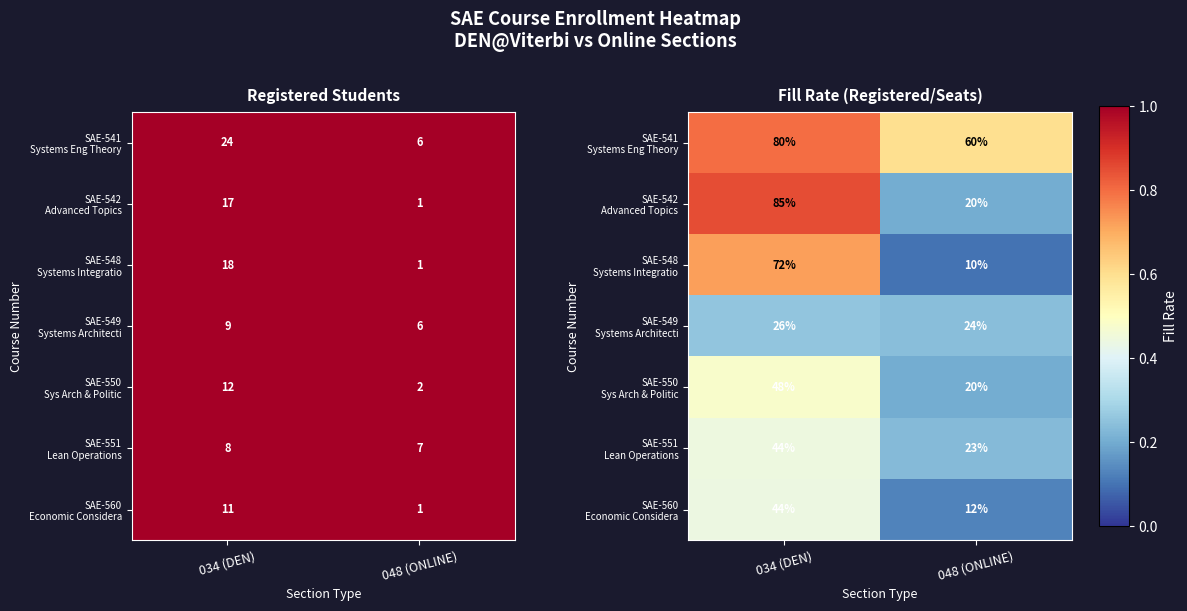

What is the sum of the SAE-550 Sys Arch & Politic values at 048 (ONLINE) and 034 (DEN)?

0.7